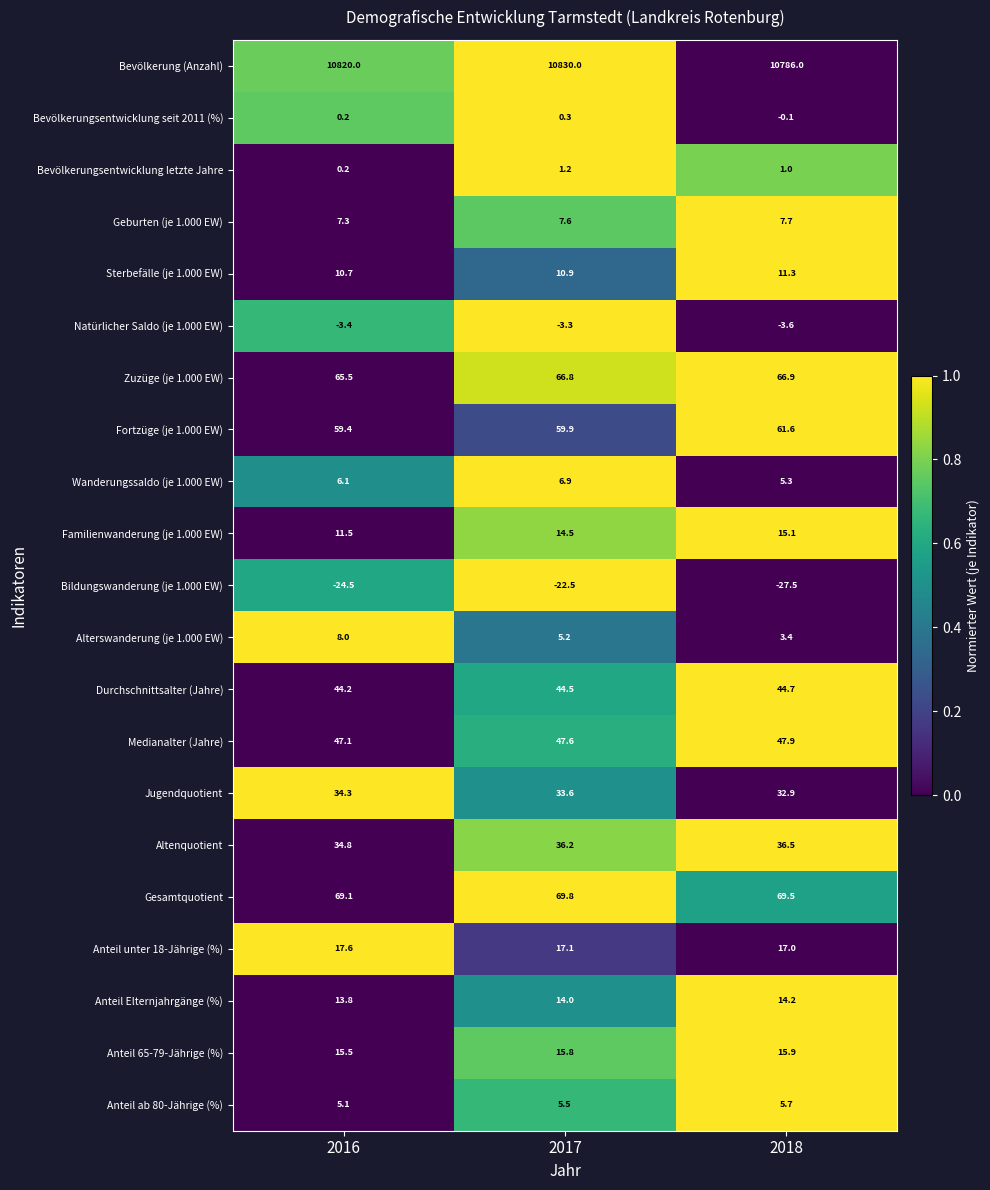

What is the spread (max minus min) of values at 2017?

10852.5